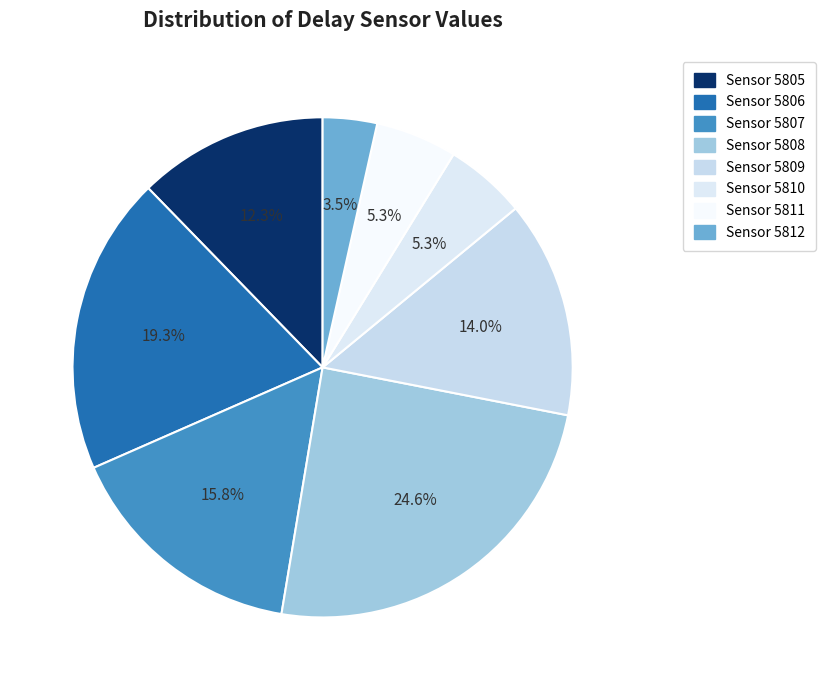

Which slice is the largest?

5808